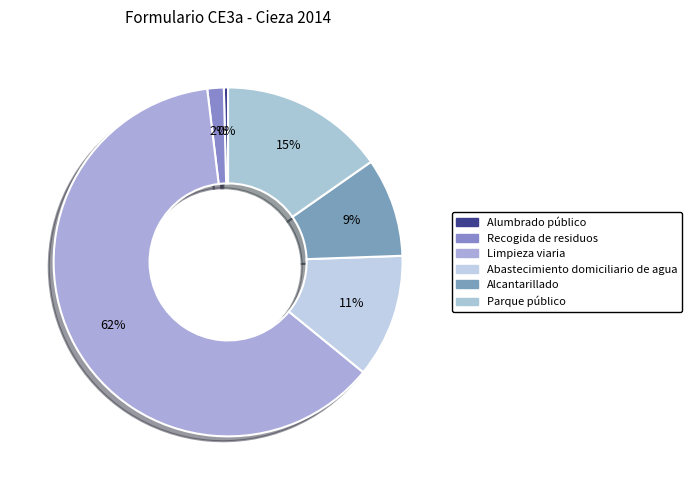

Is it true that Abastecimiento domiciliario de agua is 11% of the pie?

True